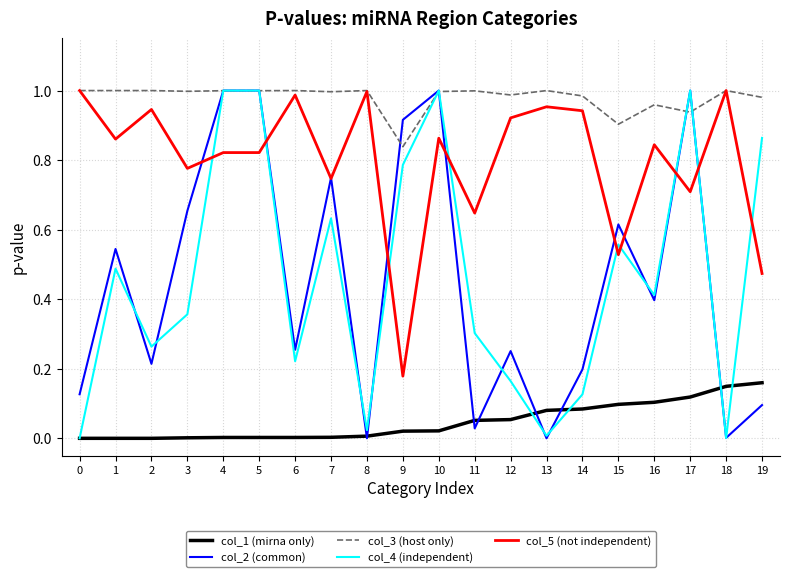

True or false: col_2 (common) has a value of 0.1 at 6.

False